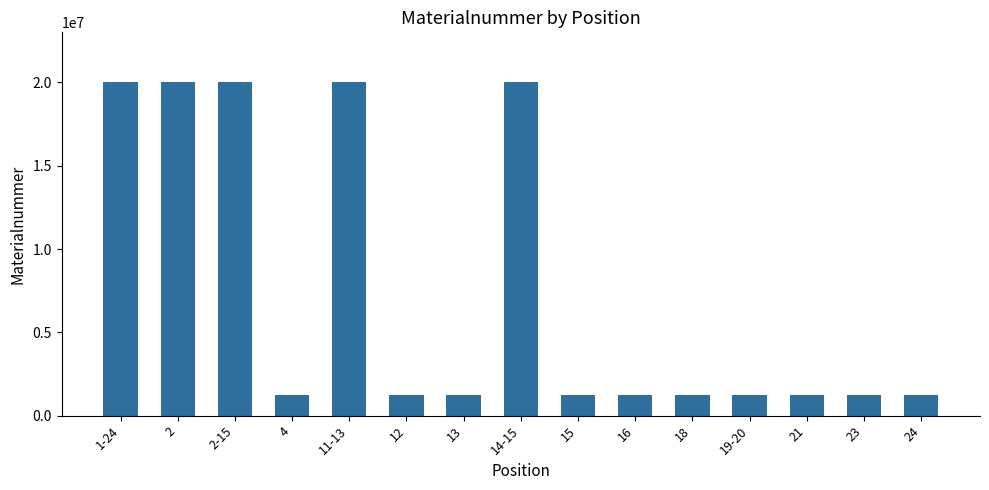

What is the ratio of the value at 23 to the value at 18?

1.0